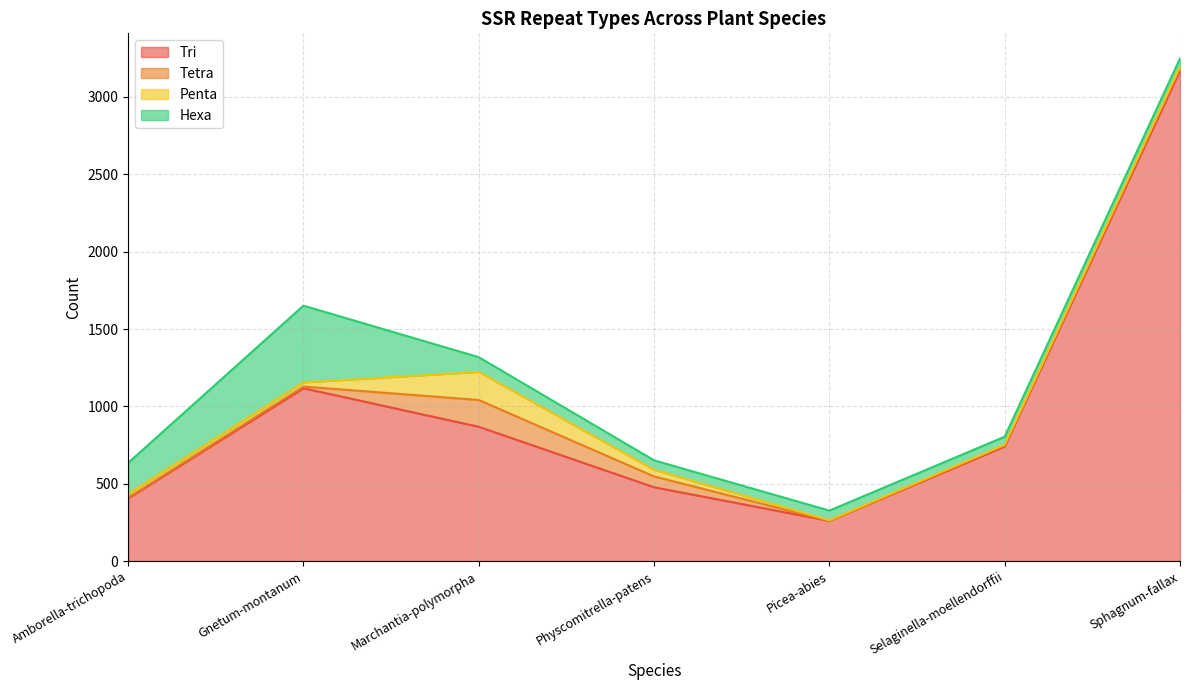

The Penta series shows 1 at Sphagnum-fallax. True or false?

False